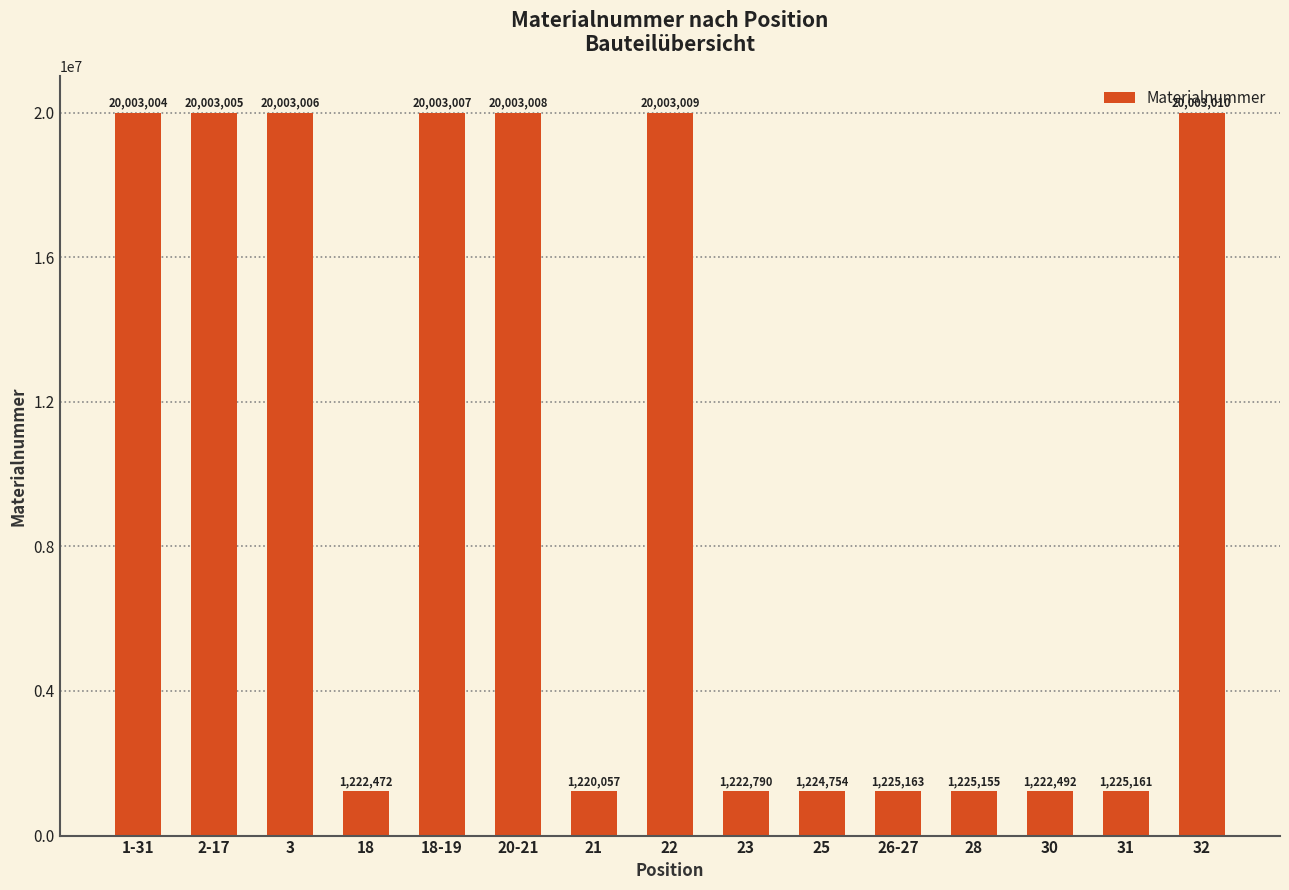

Does the chart contain stacked bars?

No